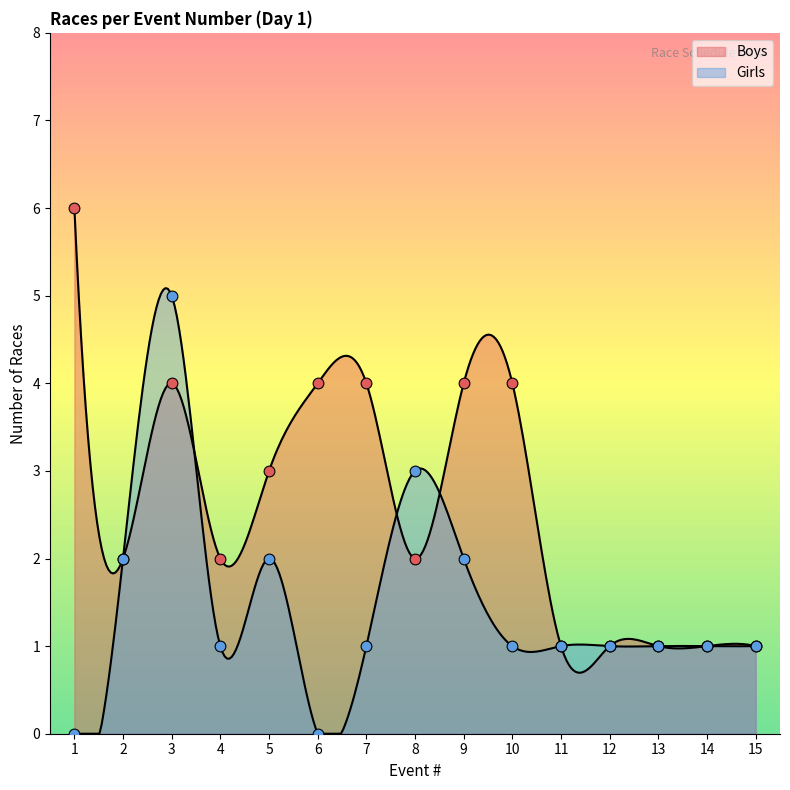

At which category is the sum across all series the highest?

3